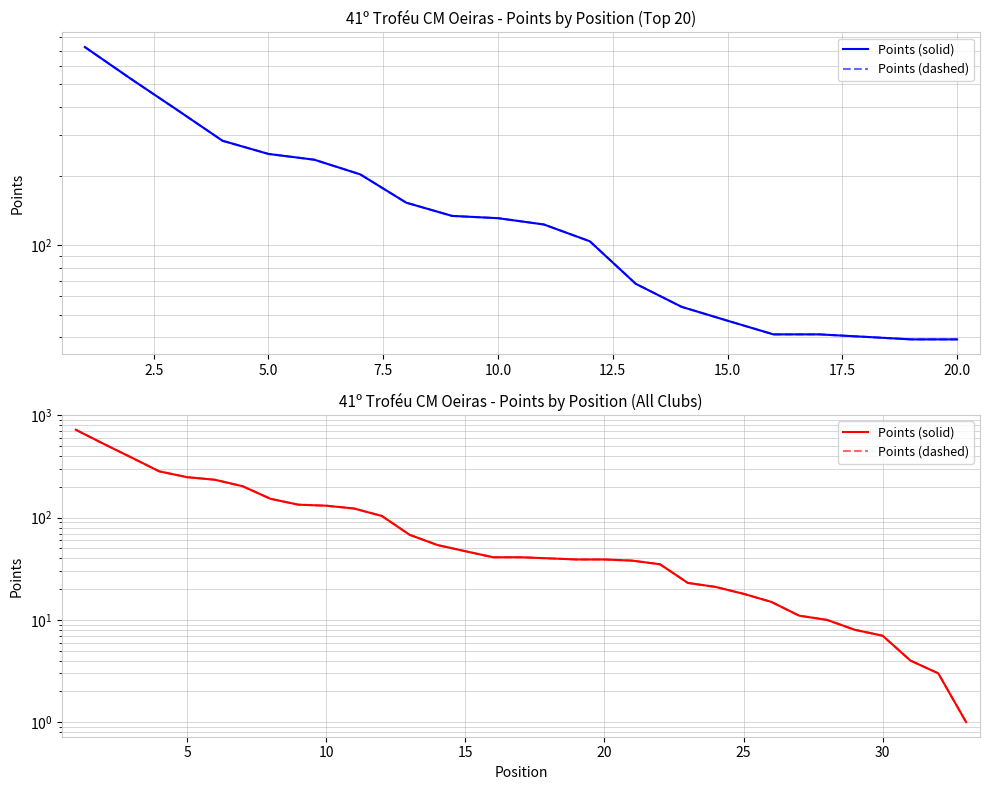

What is the sum of all Points (solid) values?

3821